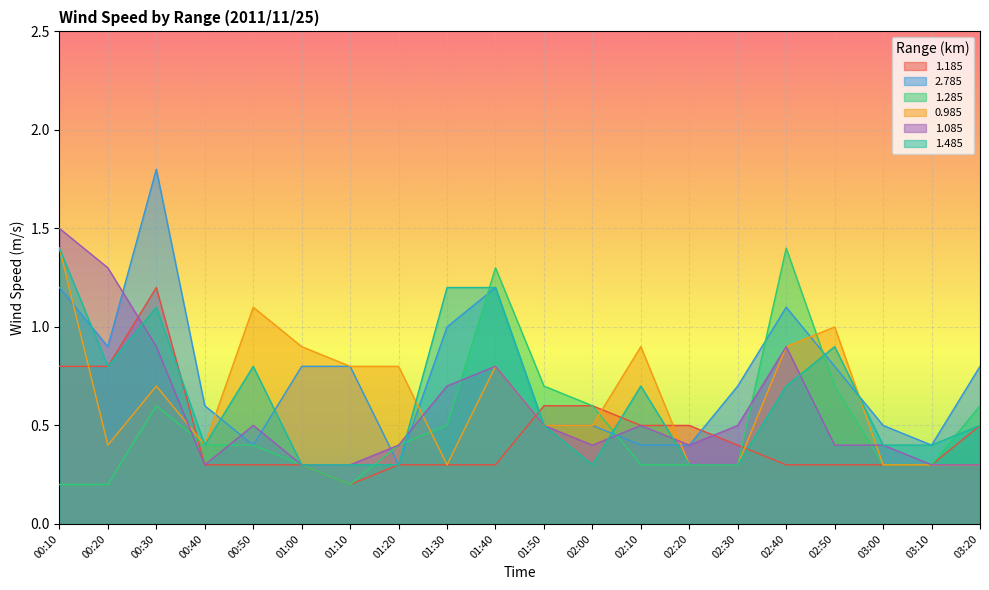

True or false: 1.285 has a value of 0.5 at 01:30.

True